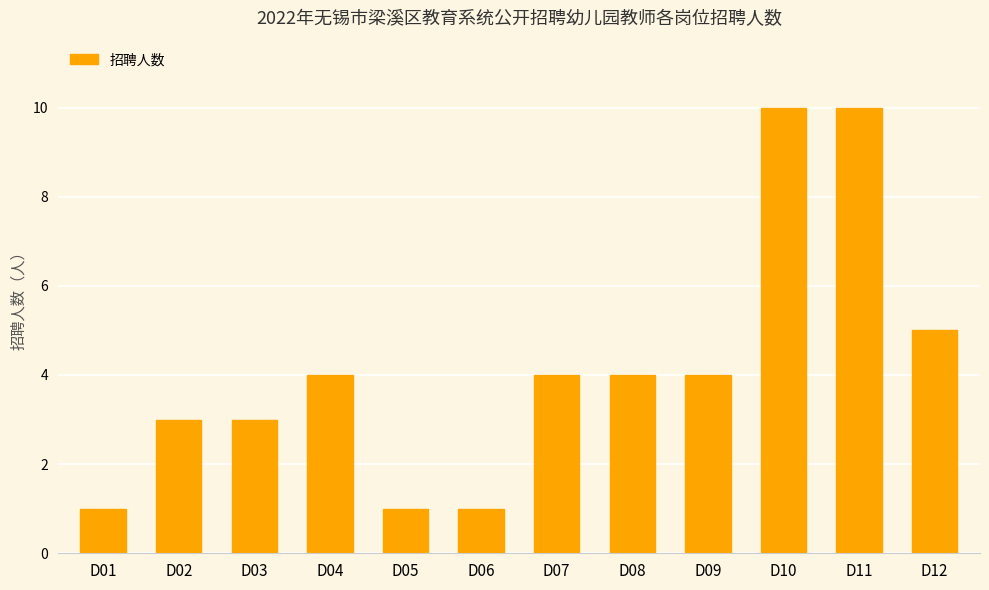

What is the ratio of the value at D04 to the value at D09?

1.0